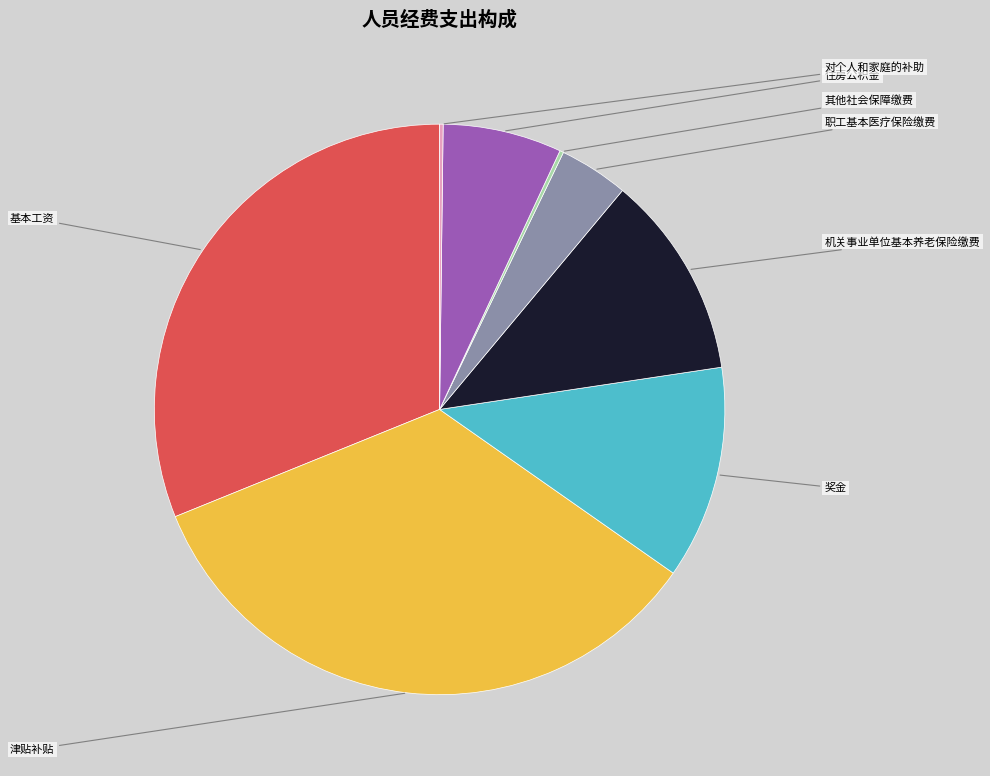

Does any single category account for the majority?

No